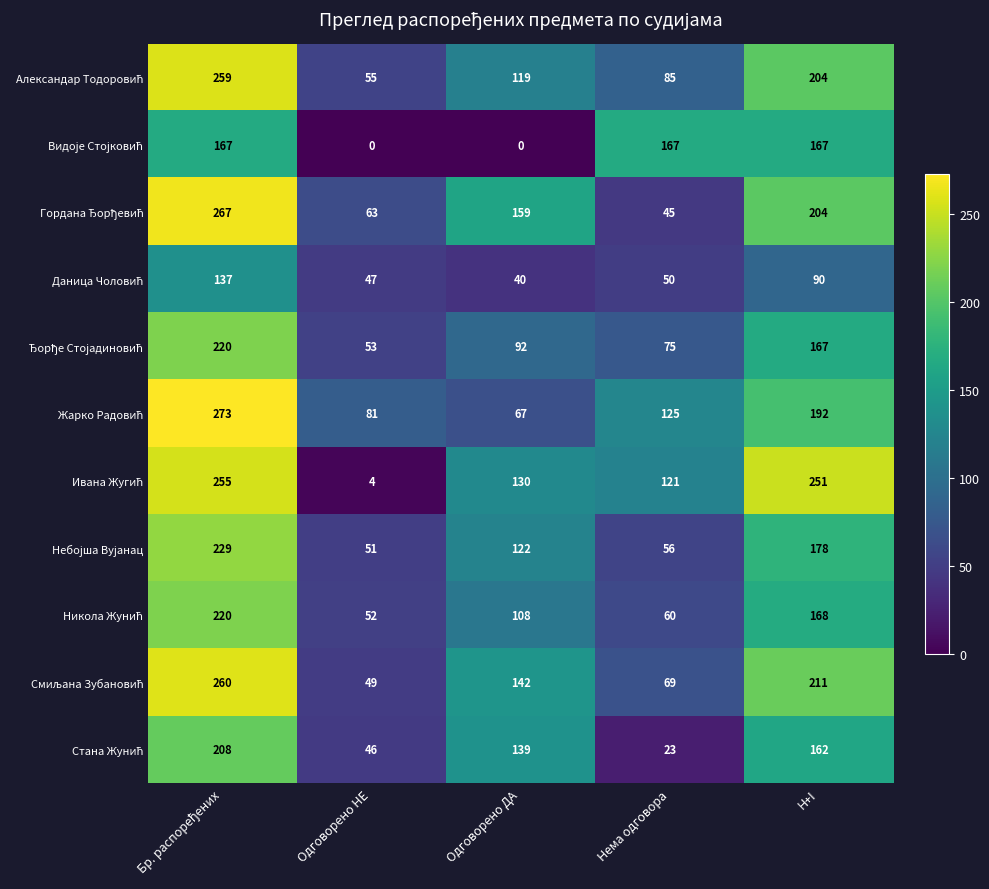

At how many categories does at least one series exceed 29?

5